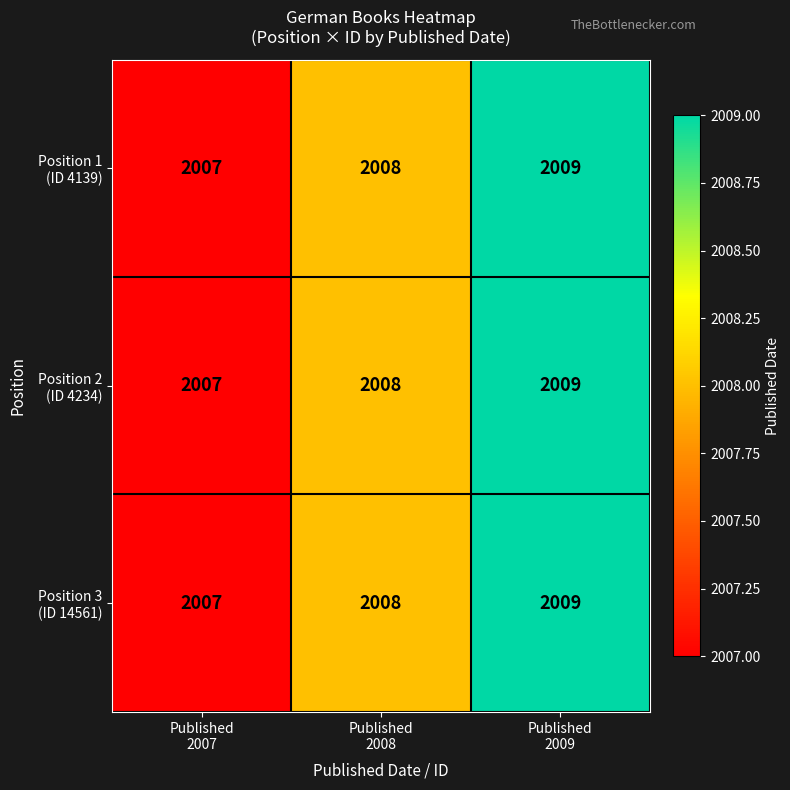

What is the maximum value shown in the chart?

2009